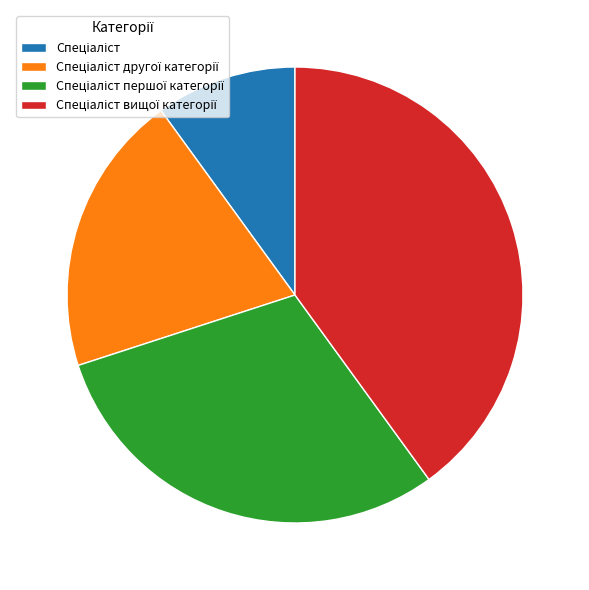

Is there any slice that represents more than half of the pie?

No